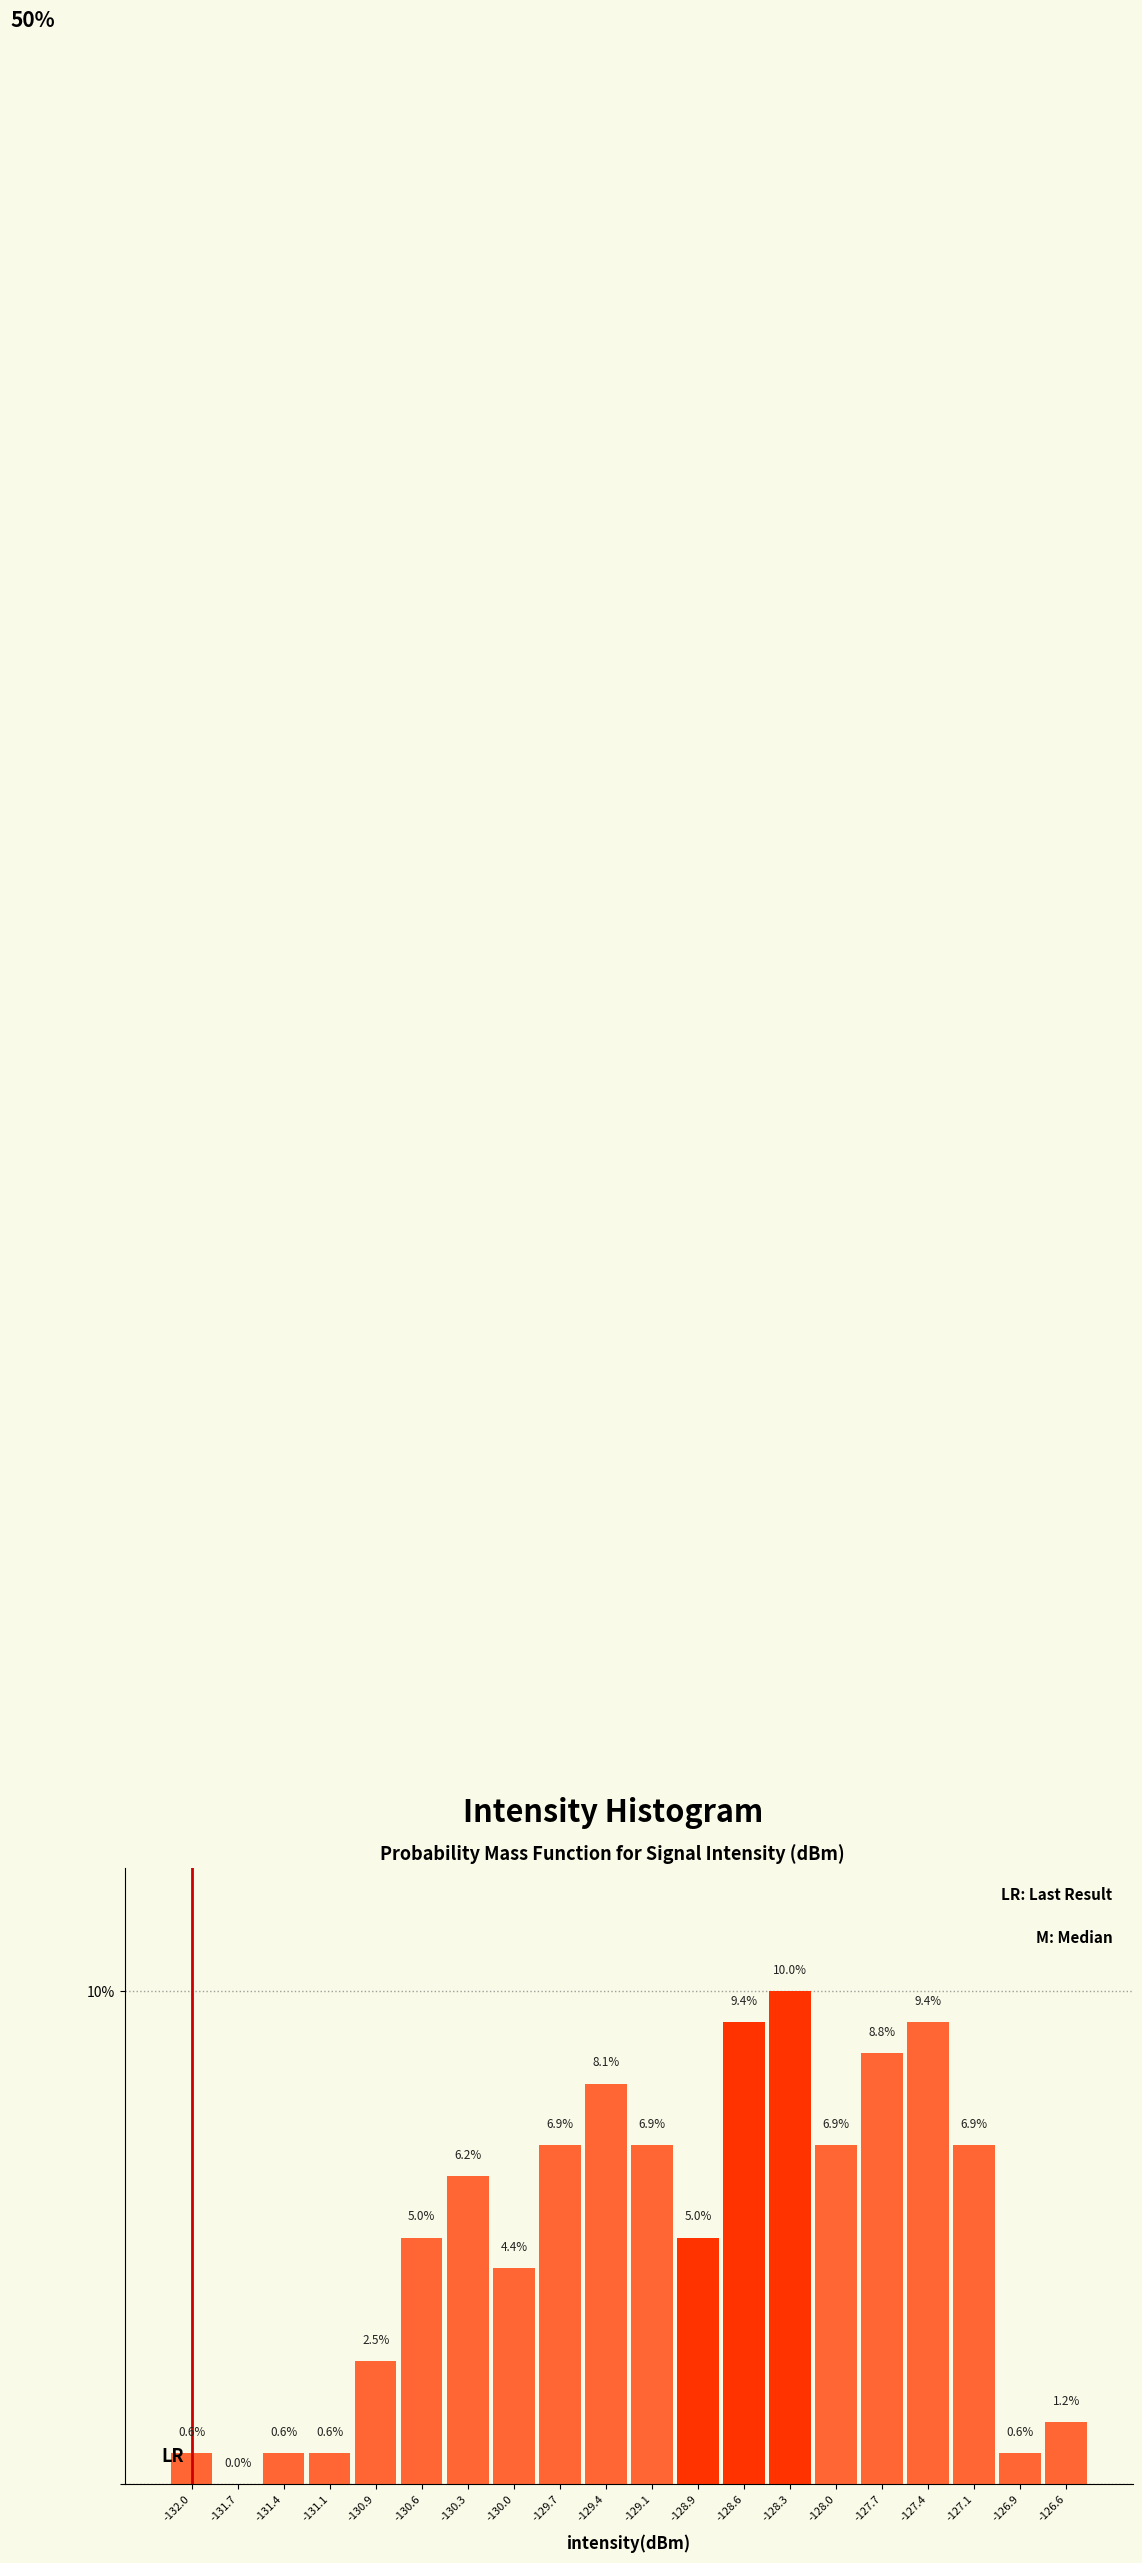

Over which range of the x-axis is the bar tallest?

-128.45 to -128.15